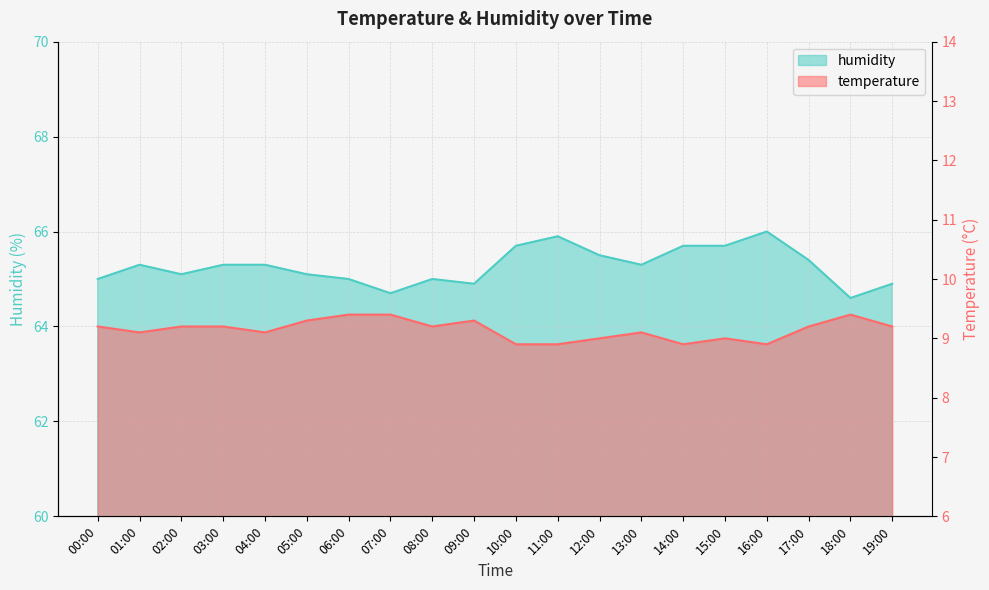

What is the value of the temperature point at the 10th from the left?

9.3